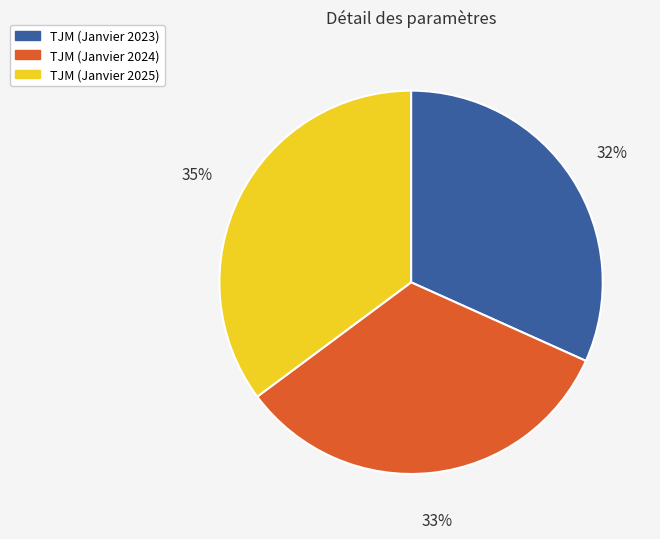

Does TJM (Janvier 2024) account for over 50% of the chart?

No